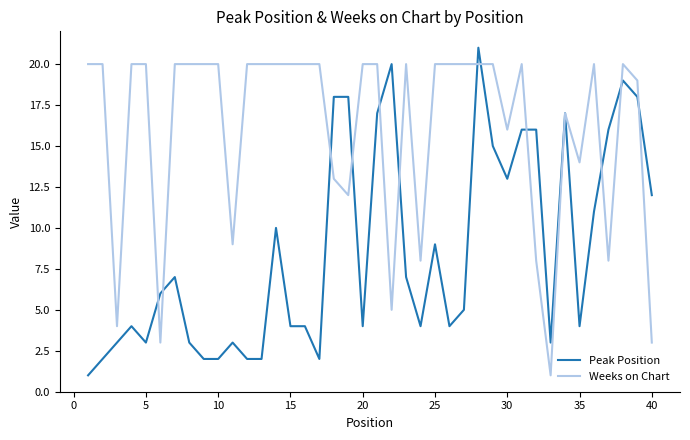

Does the chart have visible grid lines?

No